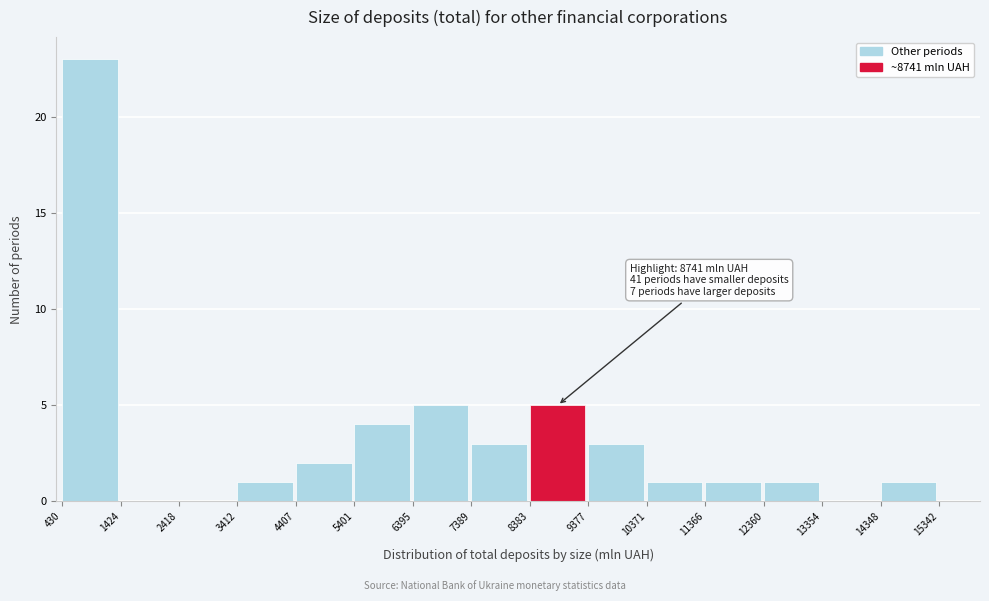

Which range on the x-axis has the tallest bar?

430 to 1424